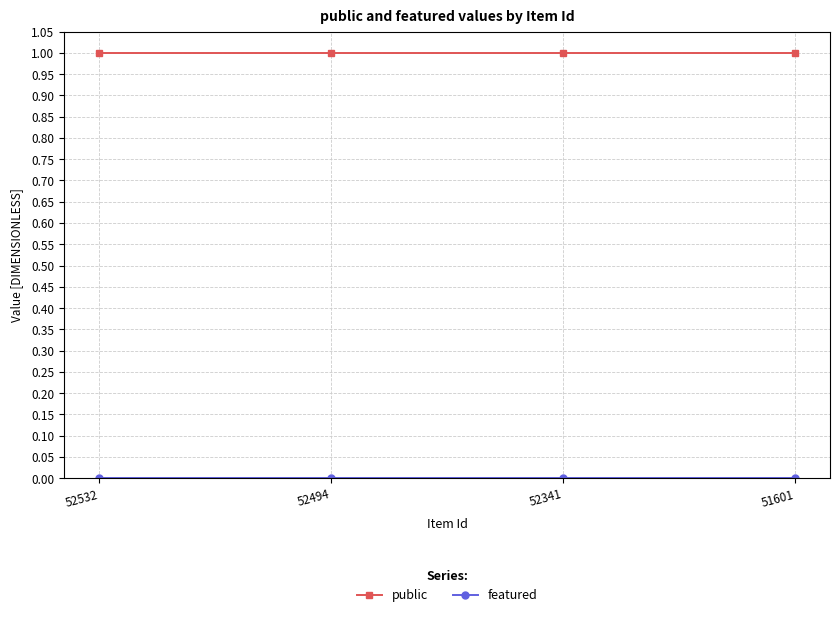

What is the sum of all public values?

4